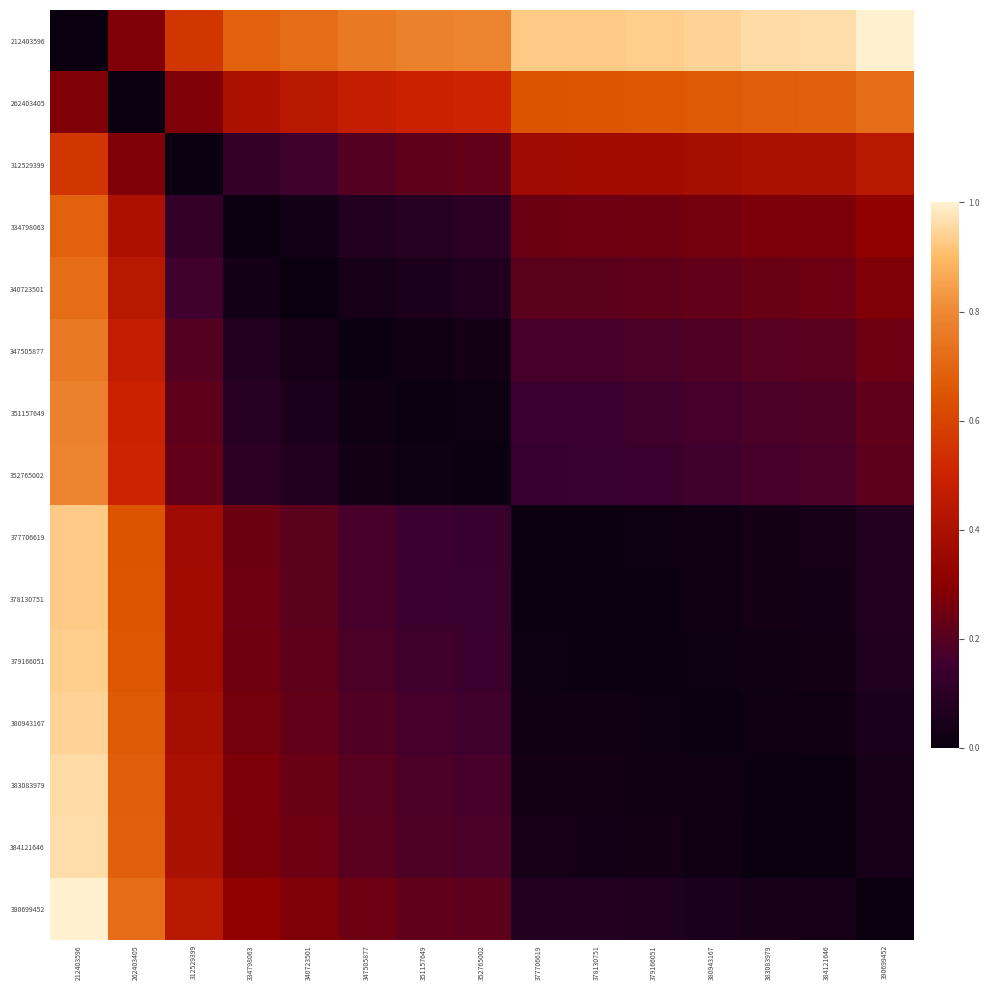

At how many categories does at least one series exceed 0?

15